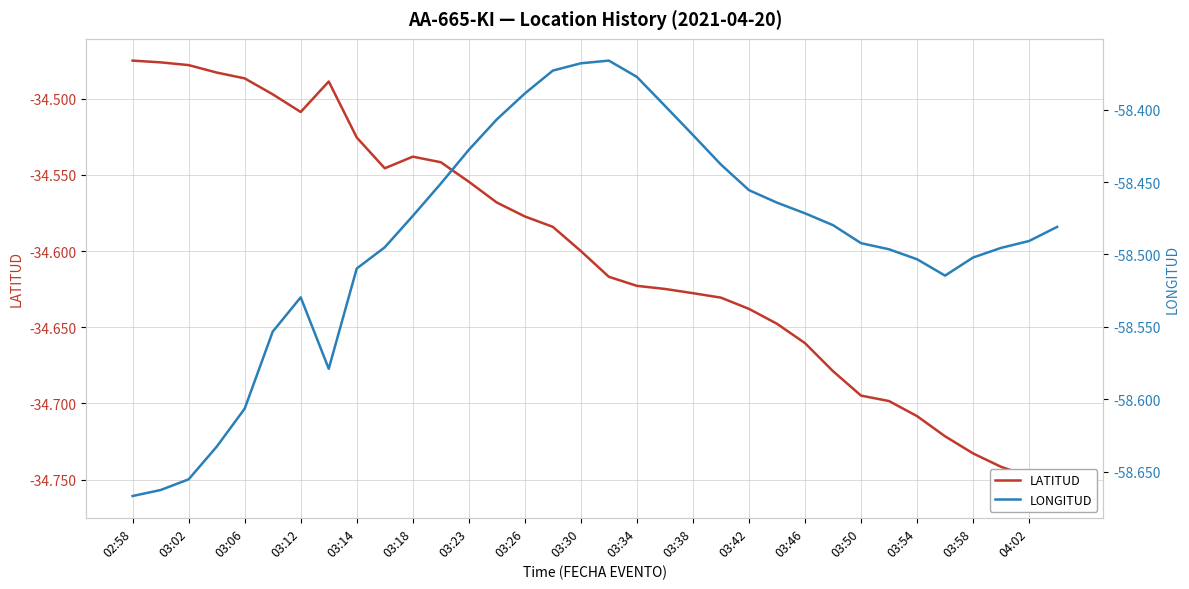

Rank the series at 21 from highest to lowest value.

LATITUD, LONGITUD